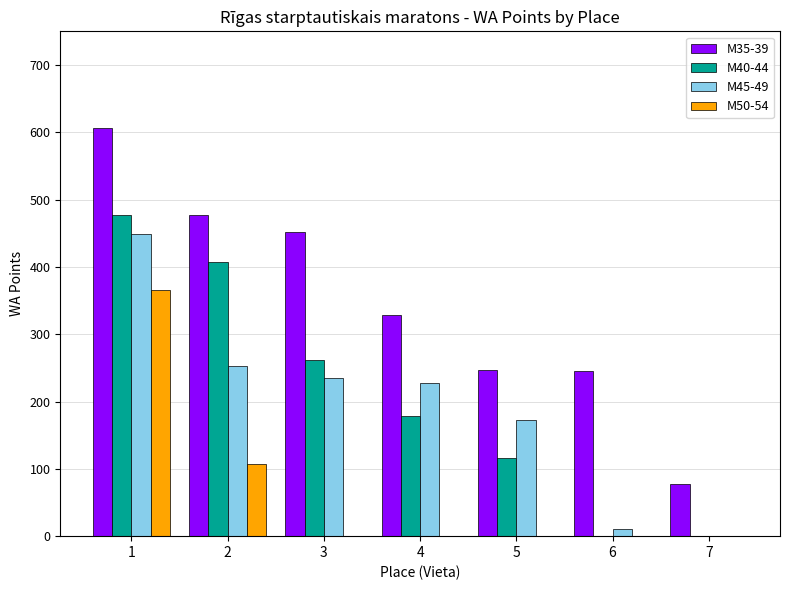

Which series has the largest total across all categories?

M35-39